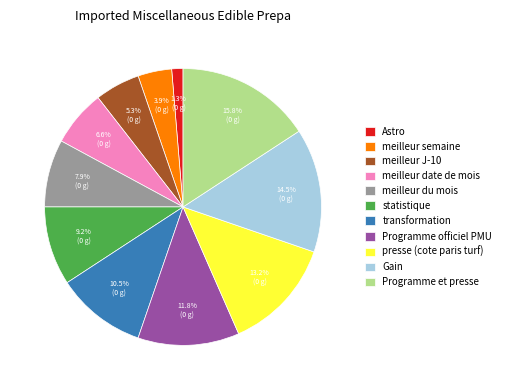

What is the total percentage of Astro and Programme et presse?

17.1%